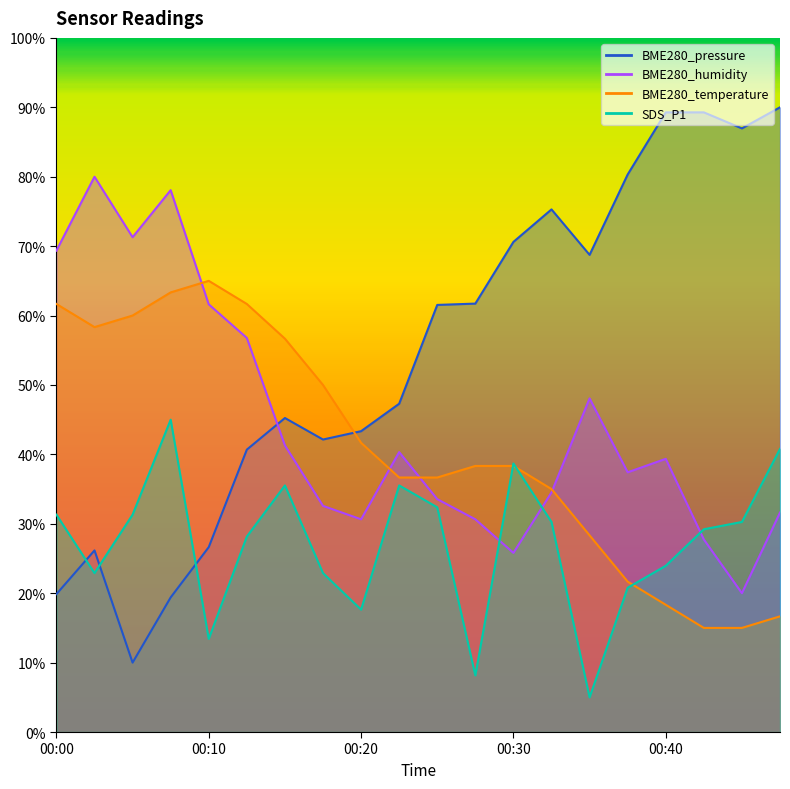

Reading left to right, transcribe all the data shown in this chart.

BME280_pressure: 19.9	26.2	10.0	19.4	26.6	40.7	45.2	42.1	43.3	47.3	61.5	61.7	70.6	75.3	68.7	80.3	89.3	89.3	87.0	90.0
BME280_humidity: 69.4	80.0	71.3	78.1	61.6	56.8	41.3	32.6	30.6	40.3	33.5	30.6	25.8	34.5	48.1	37.4	39.4	27.7	20.0	31.6
BME280_temperature: 61.7	58.3	60.0	63.3	65.0	61.7	56.7	50.0	41.7	36.7	36.7	38.3	38.3	35.0	28.3	21.7	18.3	15.0	15.0	16.7
SDS_P1: 31.3	22.9	31.3	45.0	13.4	28.2	35.5	22.9	17.6	35.5	32.4	8.2	38.7	30.3	5.0	20.8	23.9	29.2	30.3	40.8